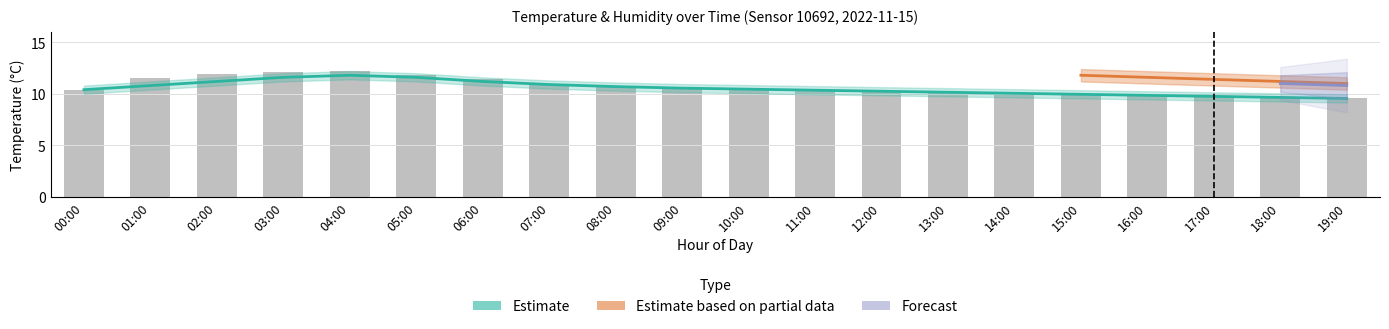

List the labels in order of value, largest first.

04:00, 03:00, 02:00, 05:00, 01:00, 06:00, 07:00, 08:00, 09:00, 10:00, 00:00, 11:00, 12:00, 13:00, 14:00, 15:00, 16:00, 17:00, 18:00, 19:00